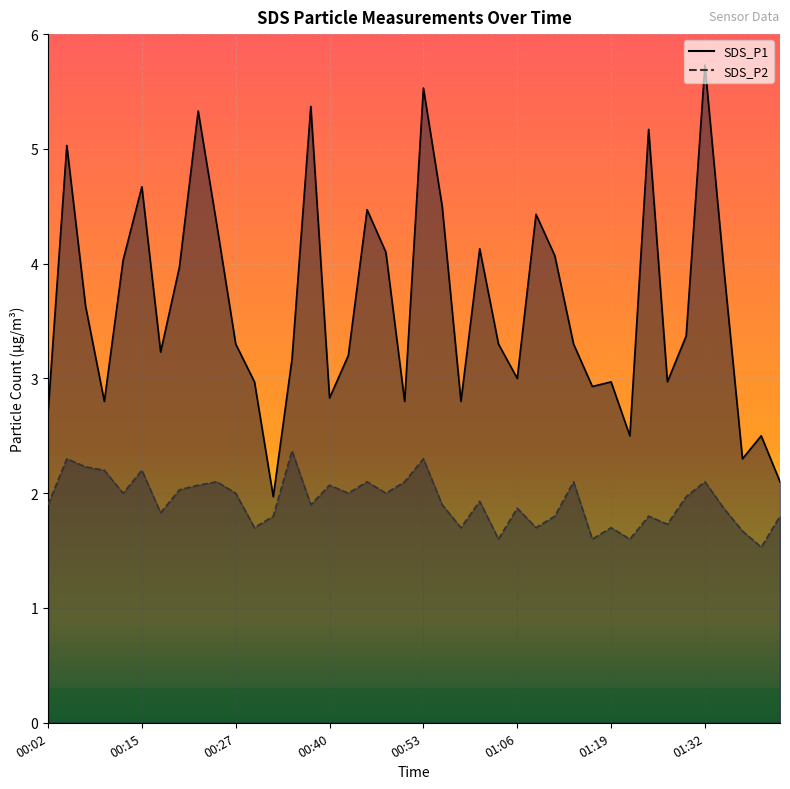

Between 01:19 and 01:24, which series saw the biggest shift?

SDS_P1